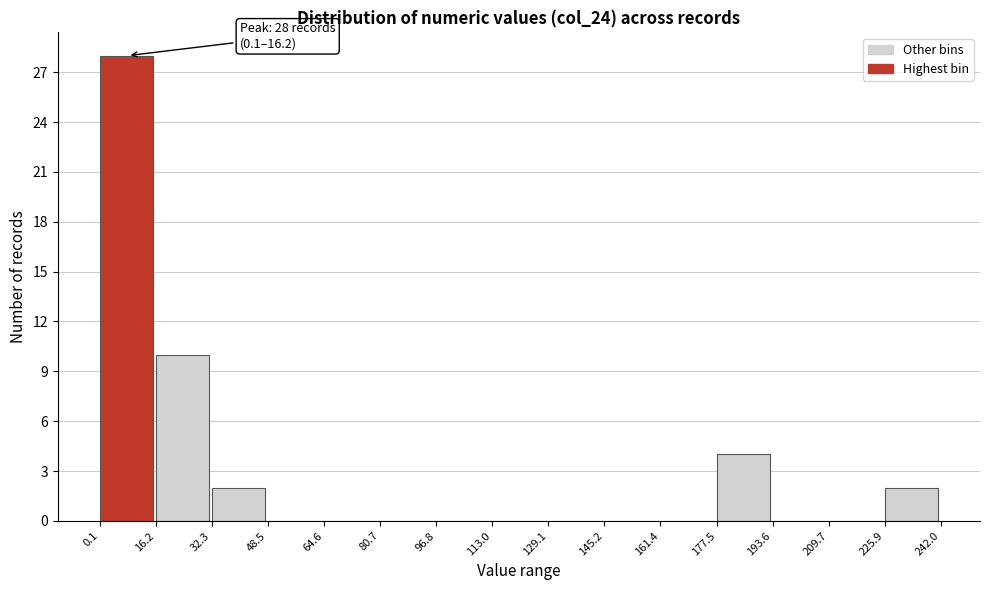

Over which range of the x-axis is the bar tallest?

0.1 to 16.2